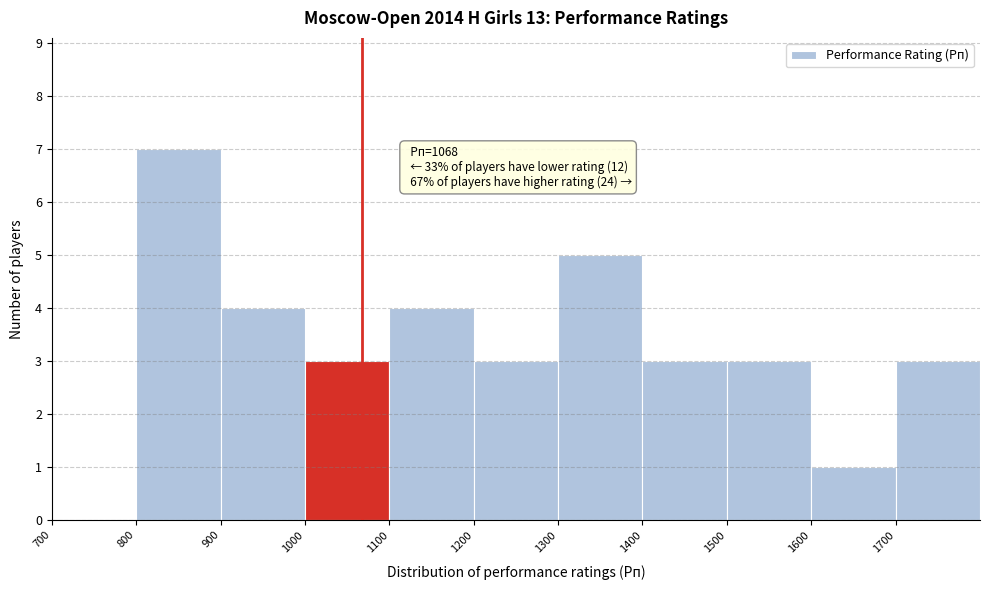

Over which range of the x-axis is the bar tallest?

800 to 900